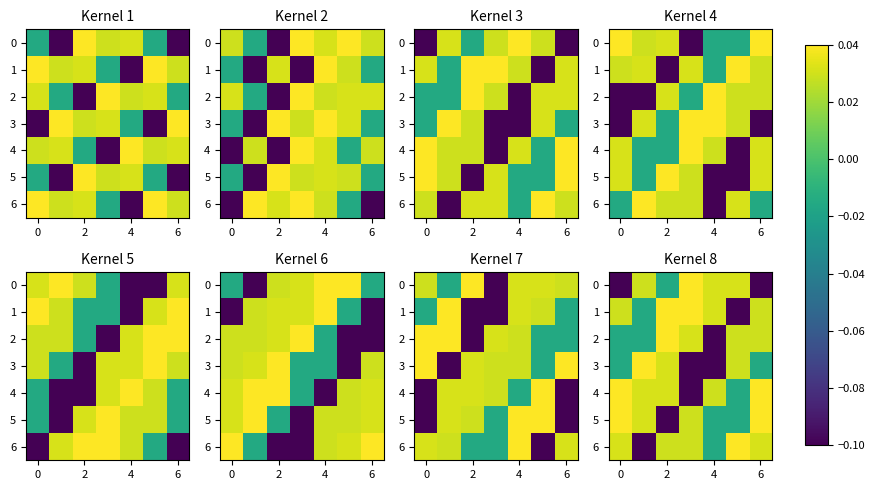

Is the value of row_6 at 0 greater than the value of row_0 at 6?

No